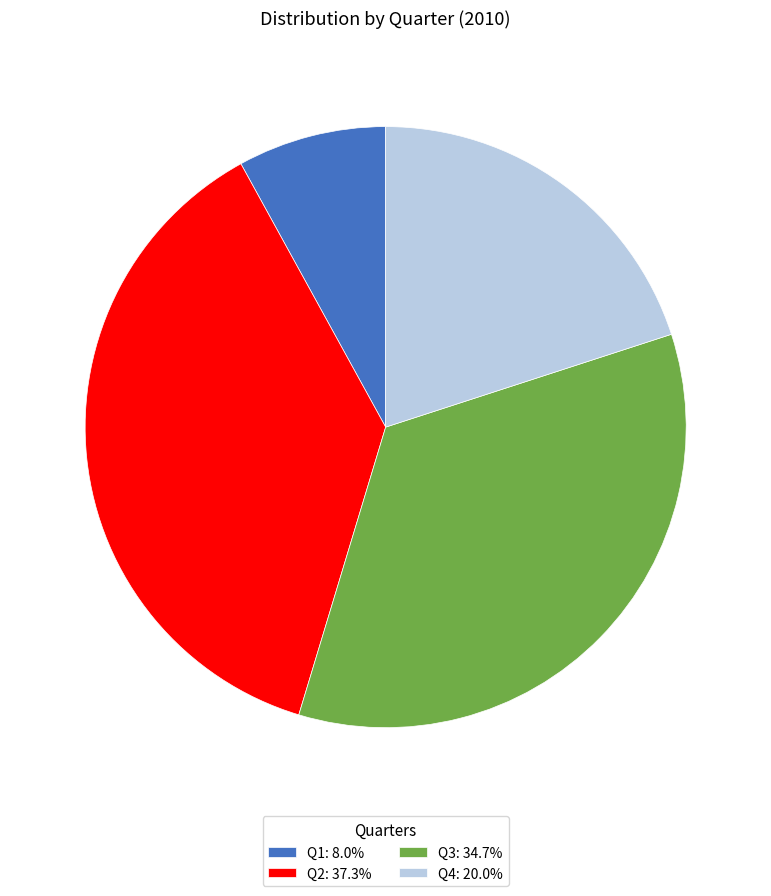

Is there any slice that represents more than half of the pie?

No